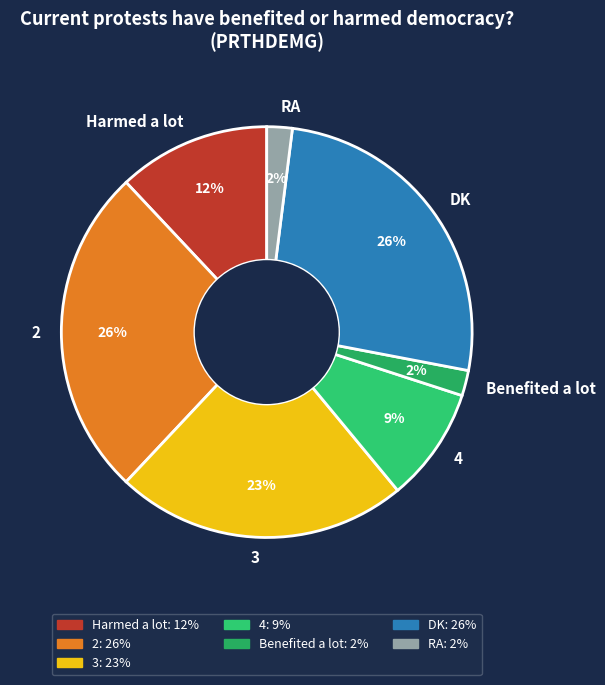

To the nearest percent, what percentage of the pie is Harmed a lot?

12%